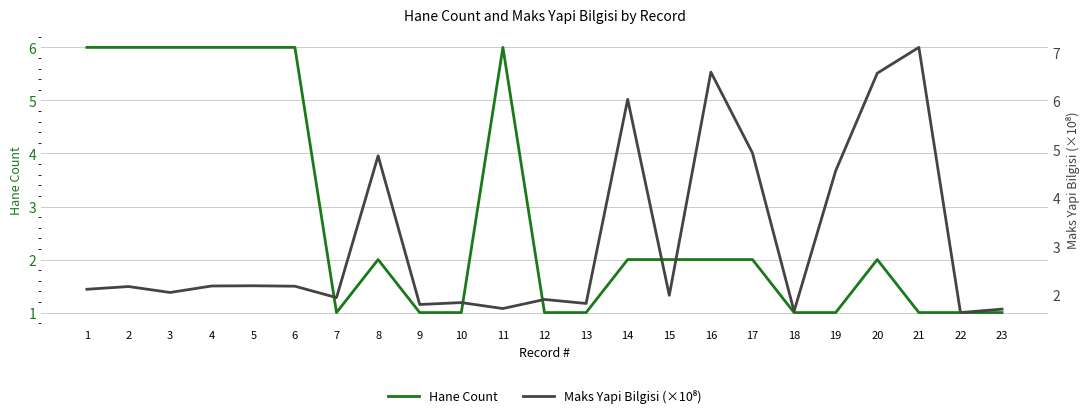

What is the total value across all series at 18?

2.7